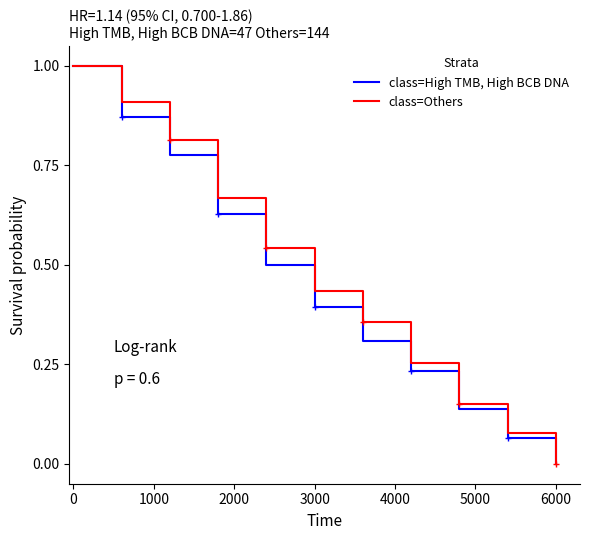

True or false: class=High TMB, High BCB DNA and class=Others intersect in this chart.

False